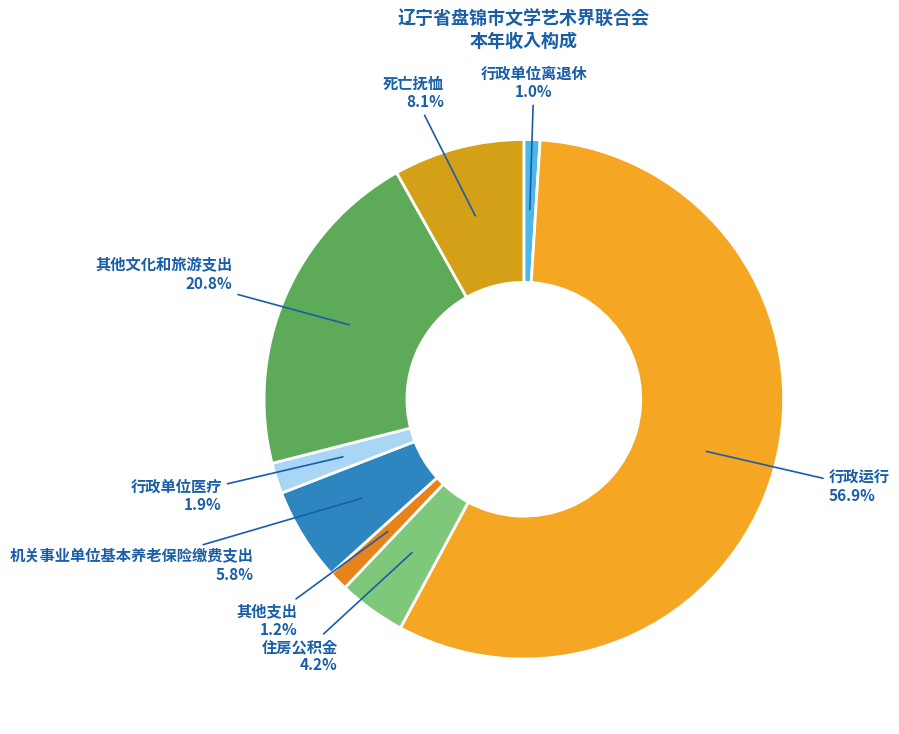

Which category has the biggest portion of the pie?

行政运行